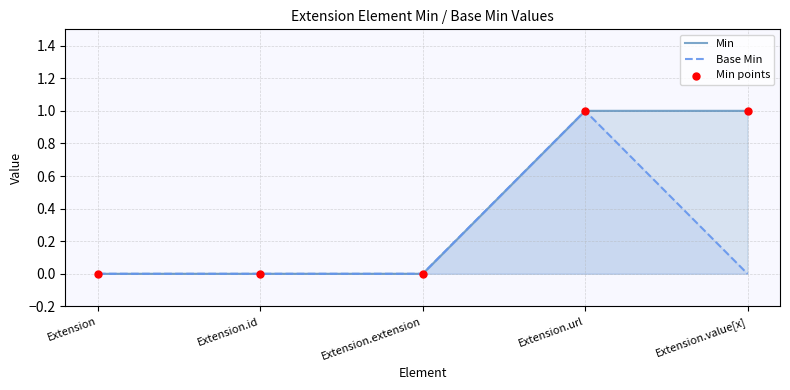

What are all the series names shown in the legend?

Min, Base Min, Min points